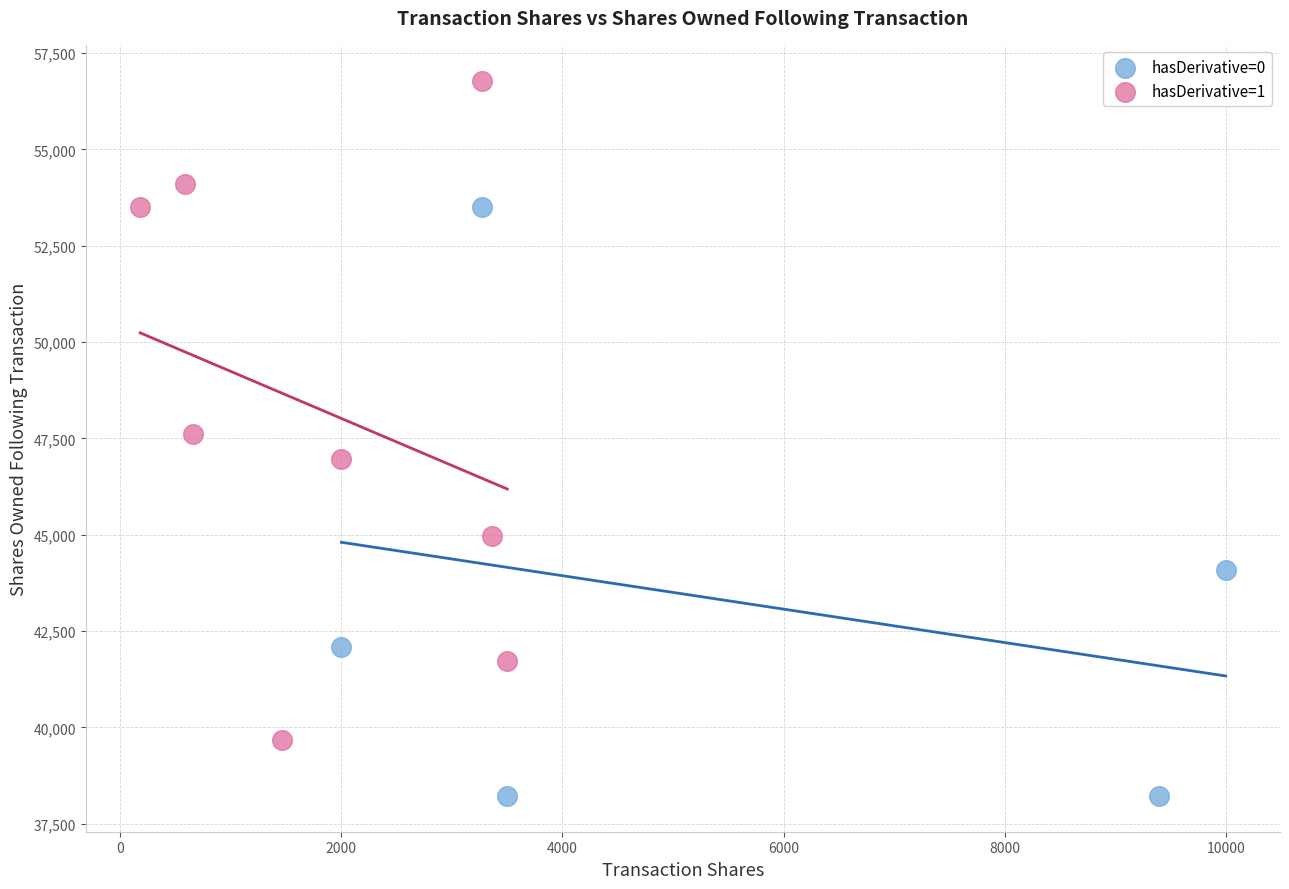

Which series has the largest Y range (max minus min)?

hasDerivative=1